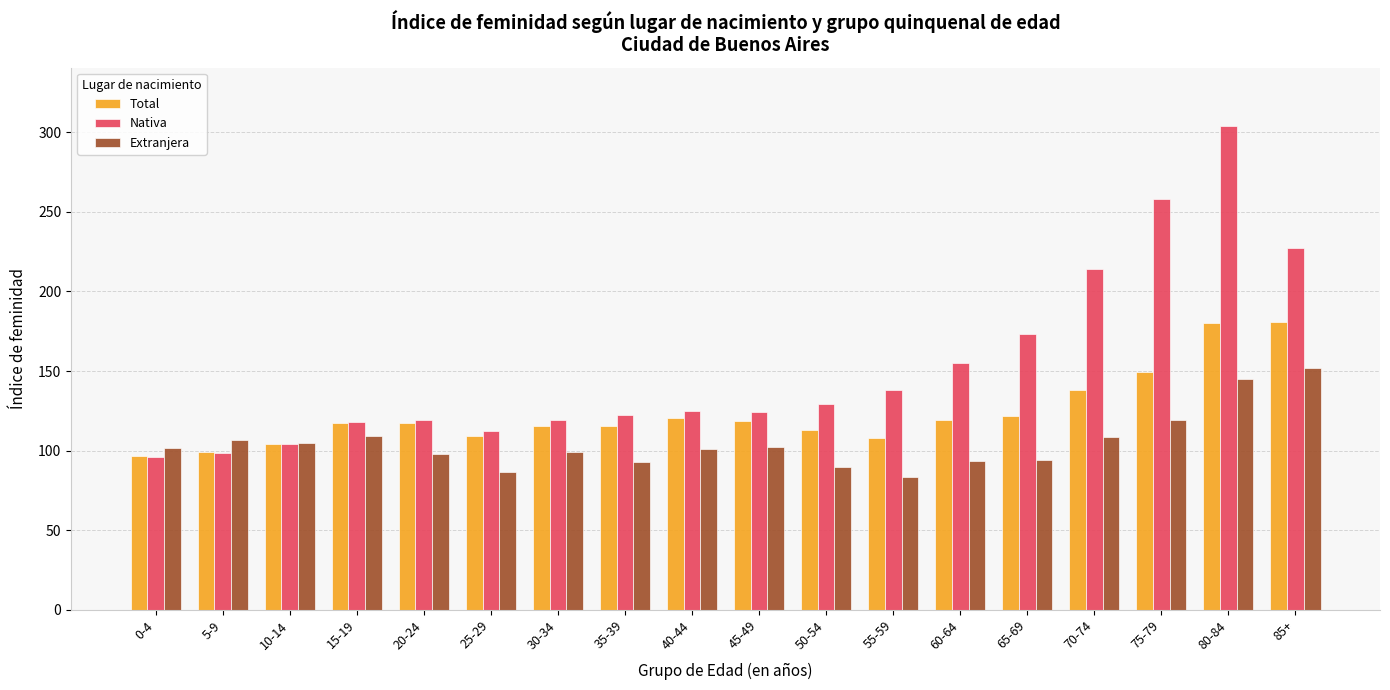

Count the number of data series in this chart.

3